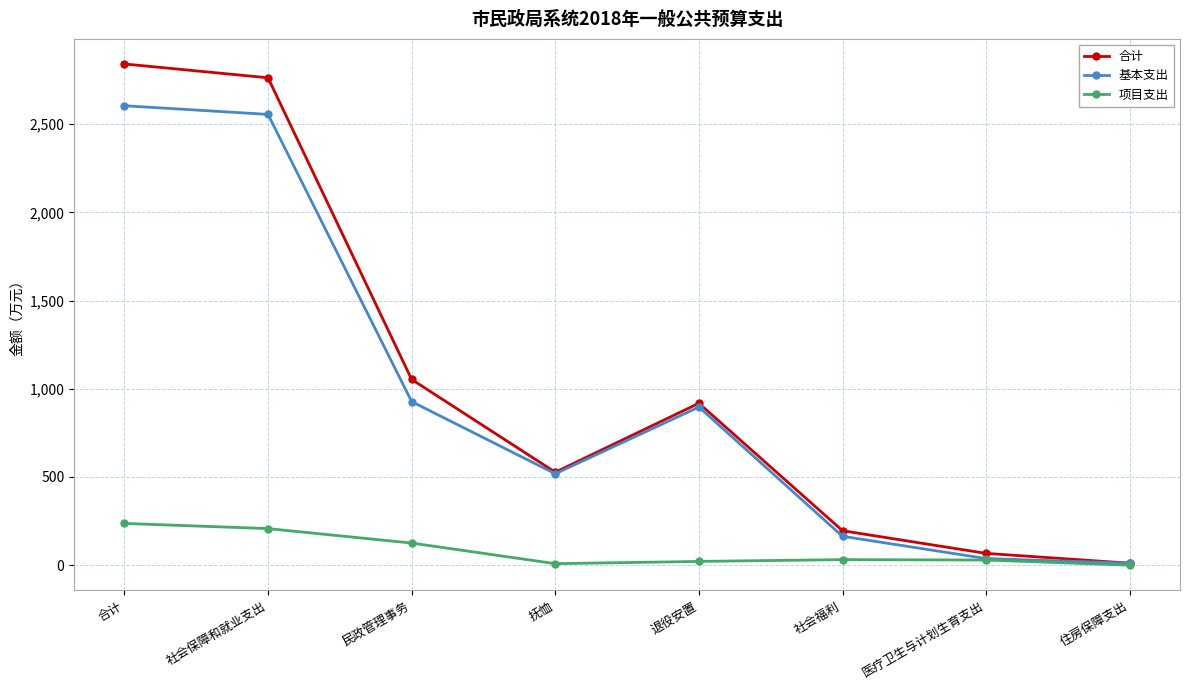

Rank the series at 社会保障和就业支出 from lowest to highest value.

项目支出, 基本支出, 合计